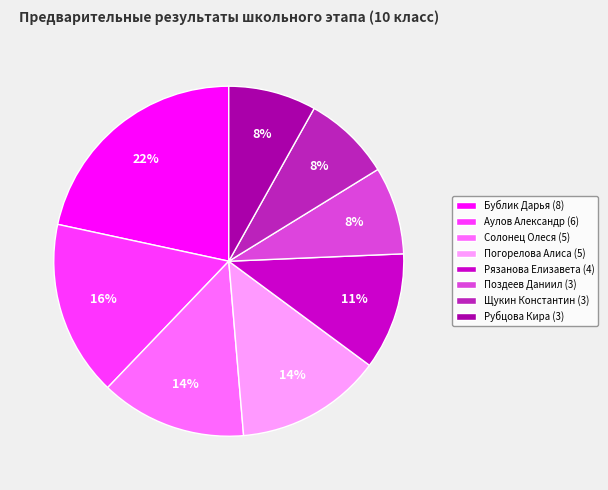

Combined, do Поздеев Даниил (3) and Солонец Олеся (5) account for over 50%?

No